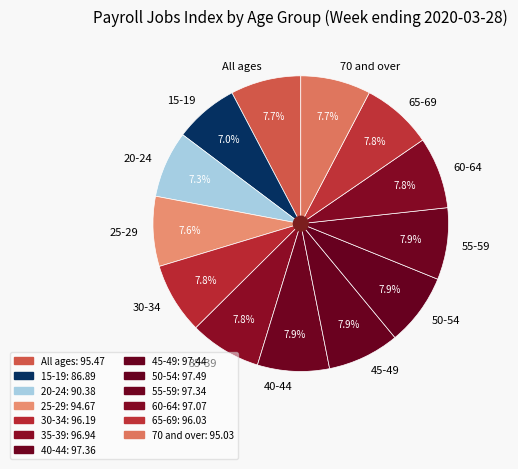

To the nearest percent, what is the combined percentage of 65-69 and 55-59?

16%